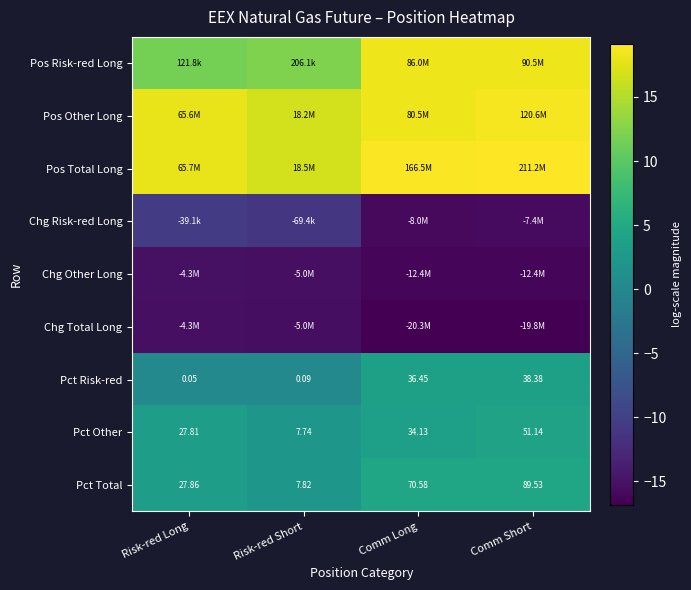

Count the number of data series in this chart.

9